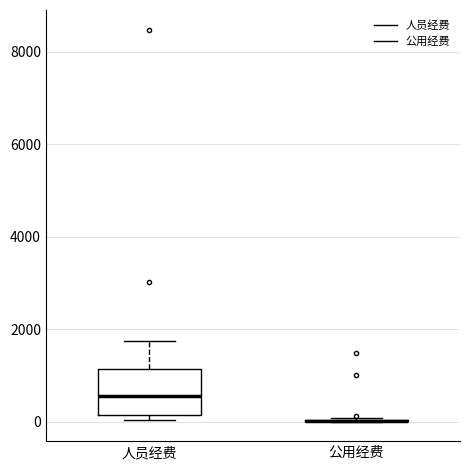

Comparing the boxes themselves (not the whiskers), which one is the tallest?

人员经费